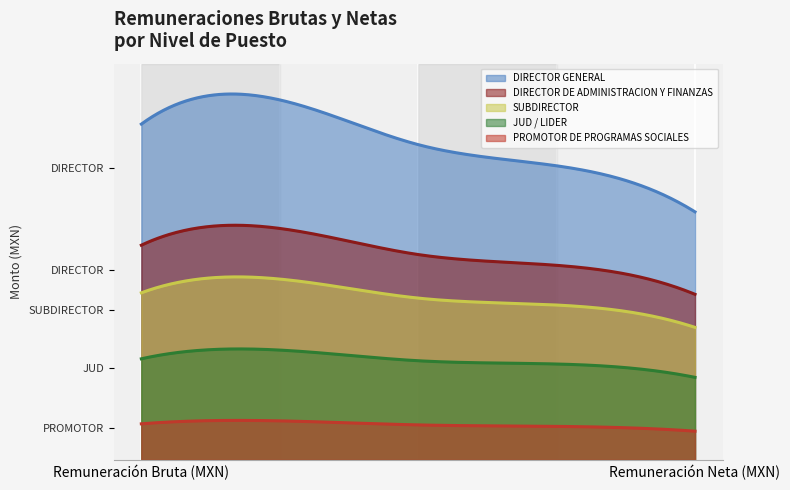

List the series in order of their peak value, highest first.

DIRECTOR GENERAL, DIRECTOR DE ADMINISTRACION Y FINANZAS, SUBDIRECTOR, JUD / LIDER, PROMOTOR DE PROGRAMAS SOCIALES